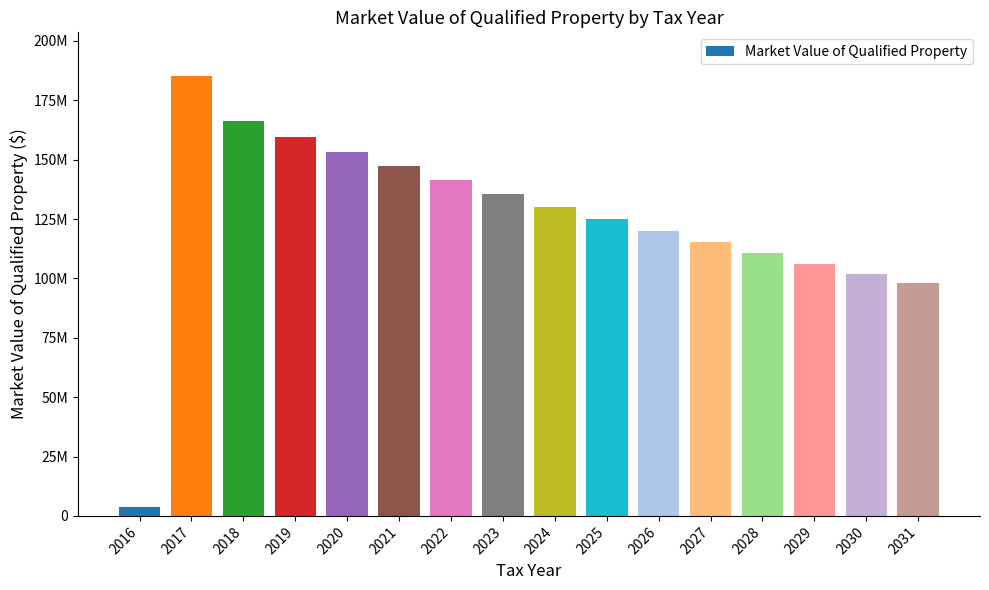

Reading left to right, extract all data points from this chart.

3743010.0	185100000.0	166371400.0	159716544.0	153327882.2	147194766.9	141306976.3	135654697.2	130228509.3	125019369.0	120018594.2	115217850.4	110609136.4	106184771.0	101937380.1	97859884.9